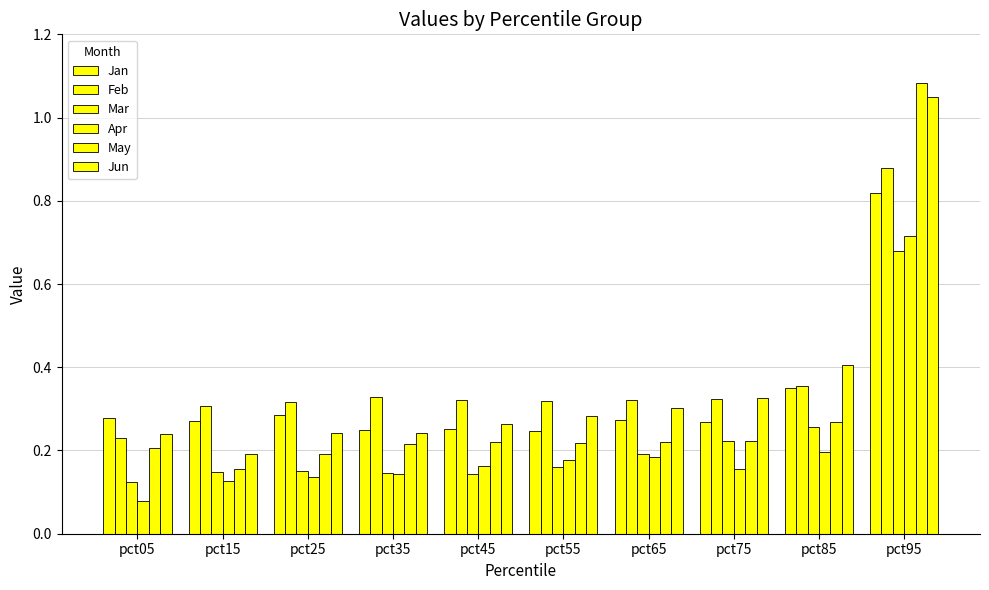

How many categories are shown in the chart?

10